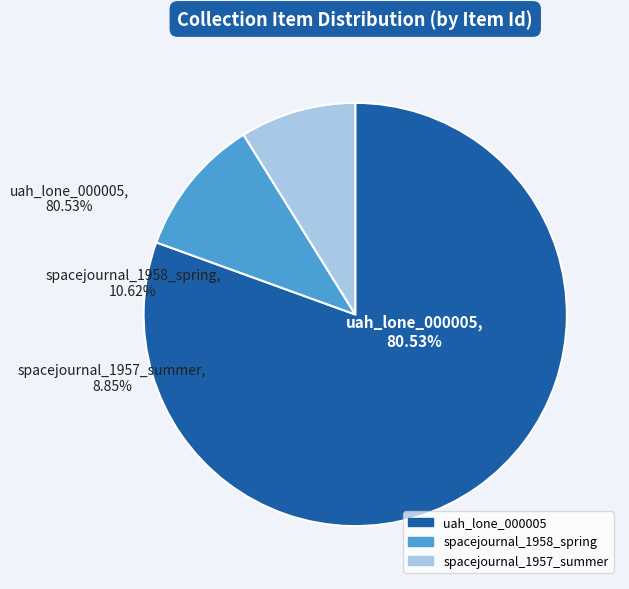

To the nearest percent, what is the average slice percentage?

33%